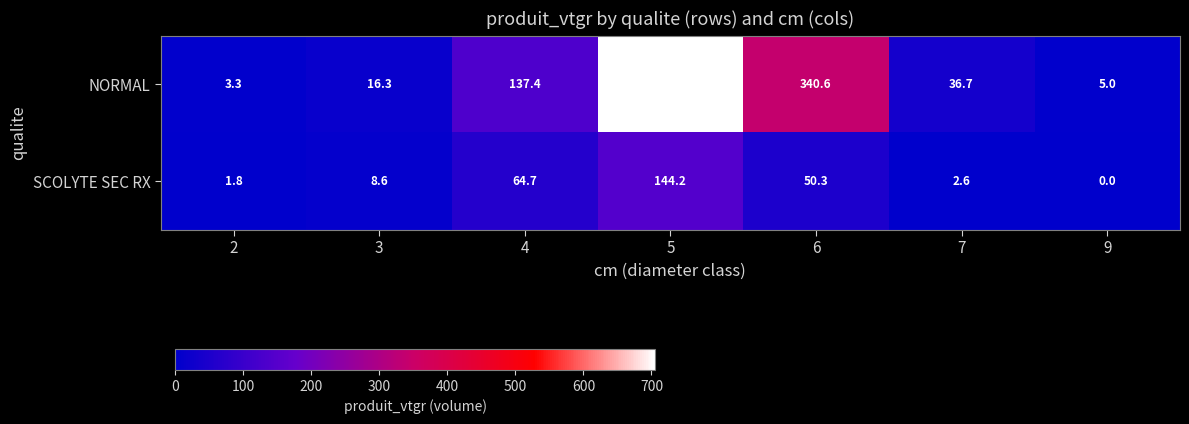

Which series has the largest total across all categories?

NORMAL